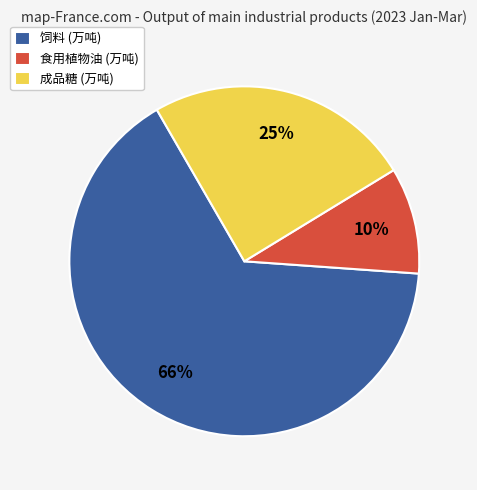

Does 食用植物油 (万吨) represent more than half of the total?

No